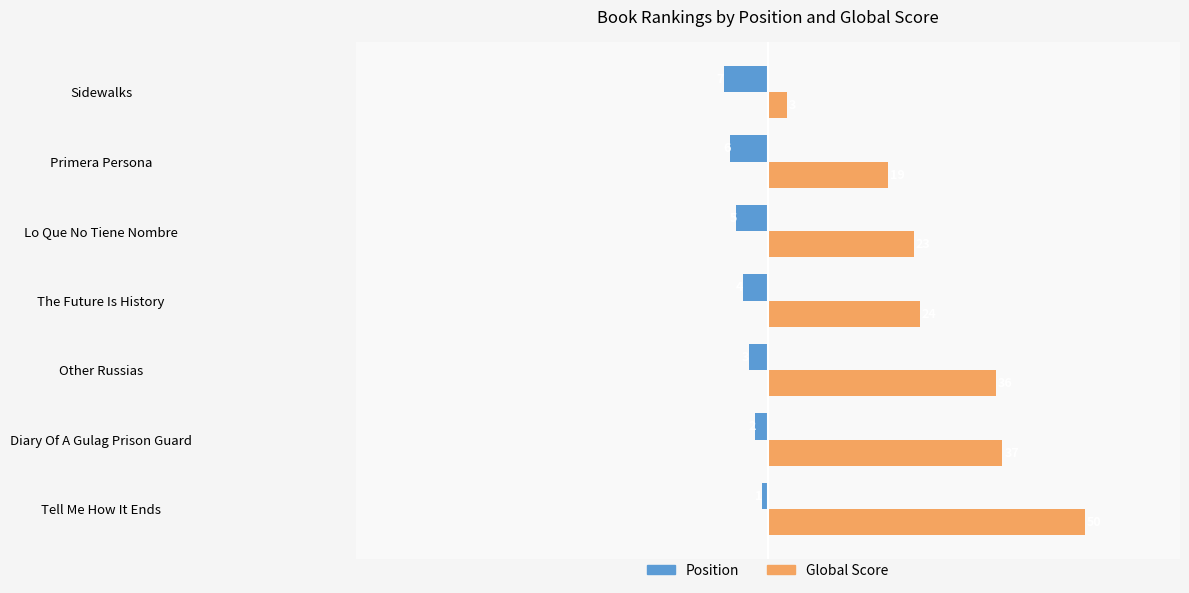

What is the maximum value shown in the chart?

50